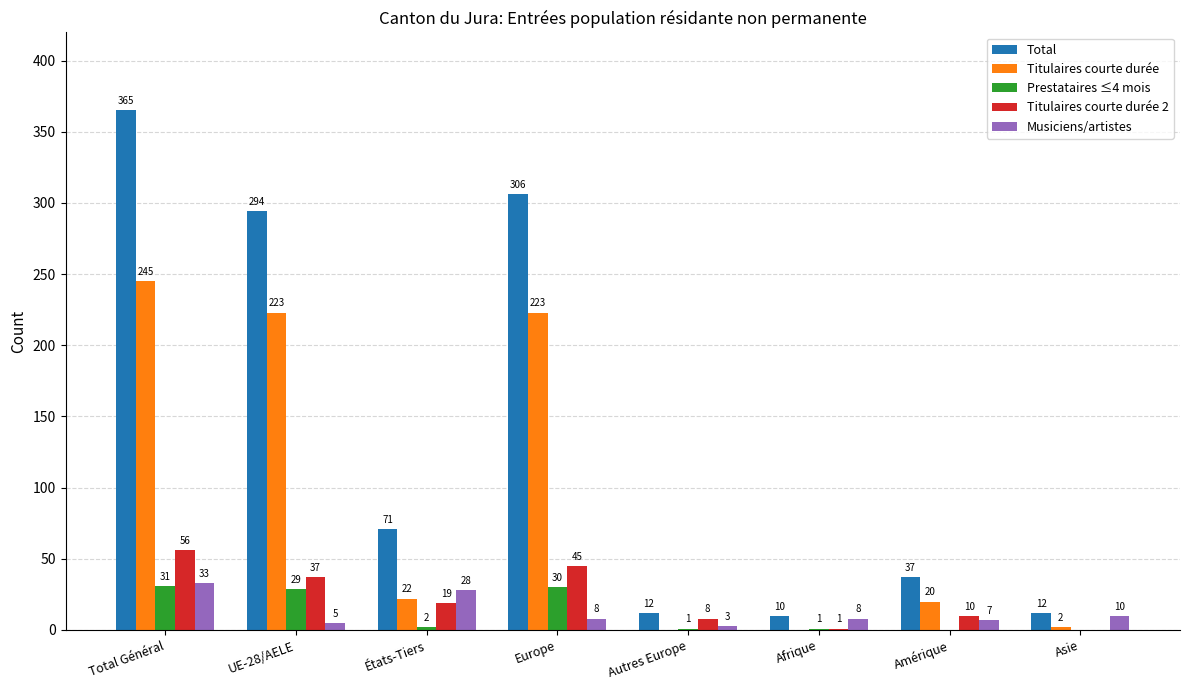

What is the approximate value of Musiciens/artistes at États-Tiers, to the nearest 10?

30